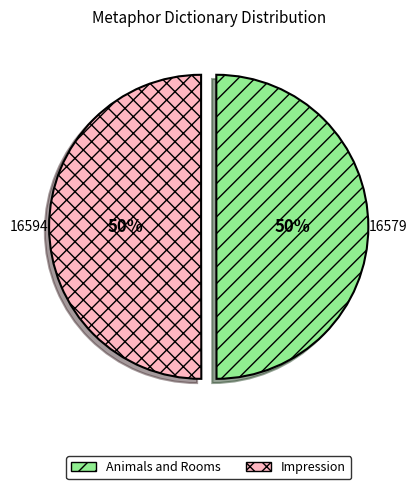

Is it true that Impression is 50% of the pie?

True